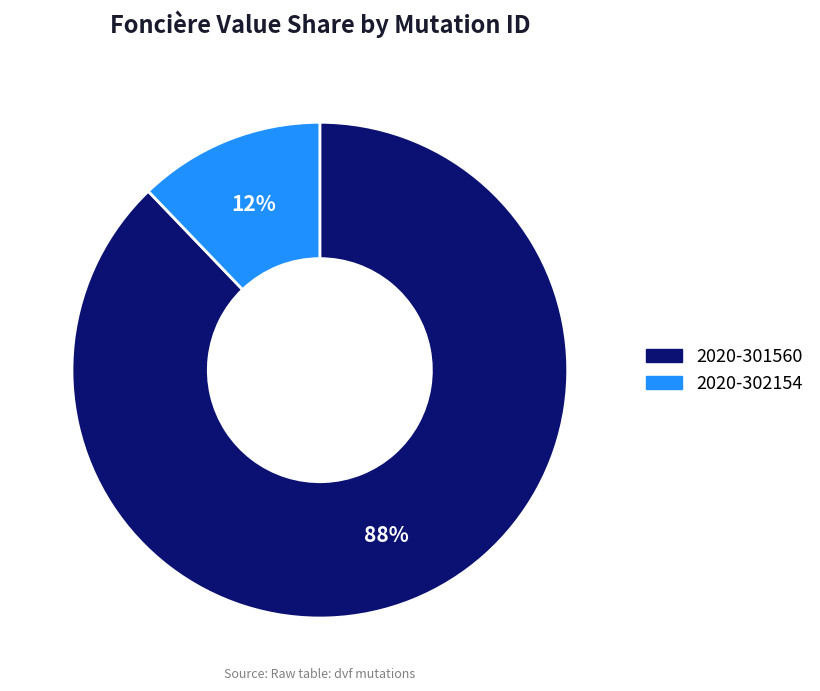

How many segments does this pie chart have?

2